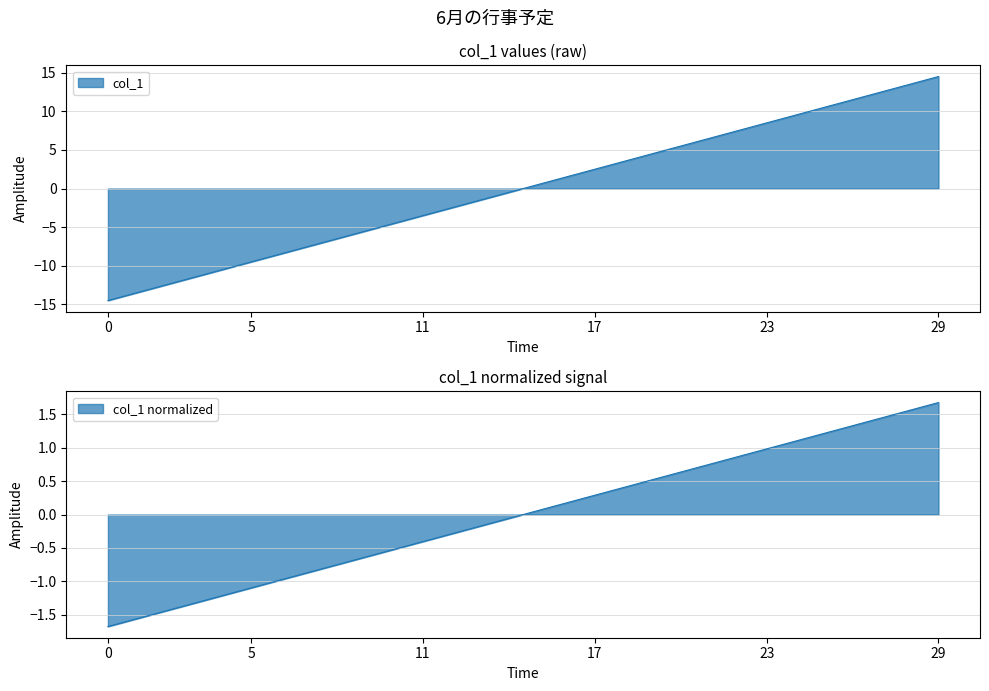

What is the change in value from 2020-06-03 to 2020-06-12?

+9.0